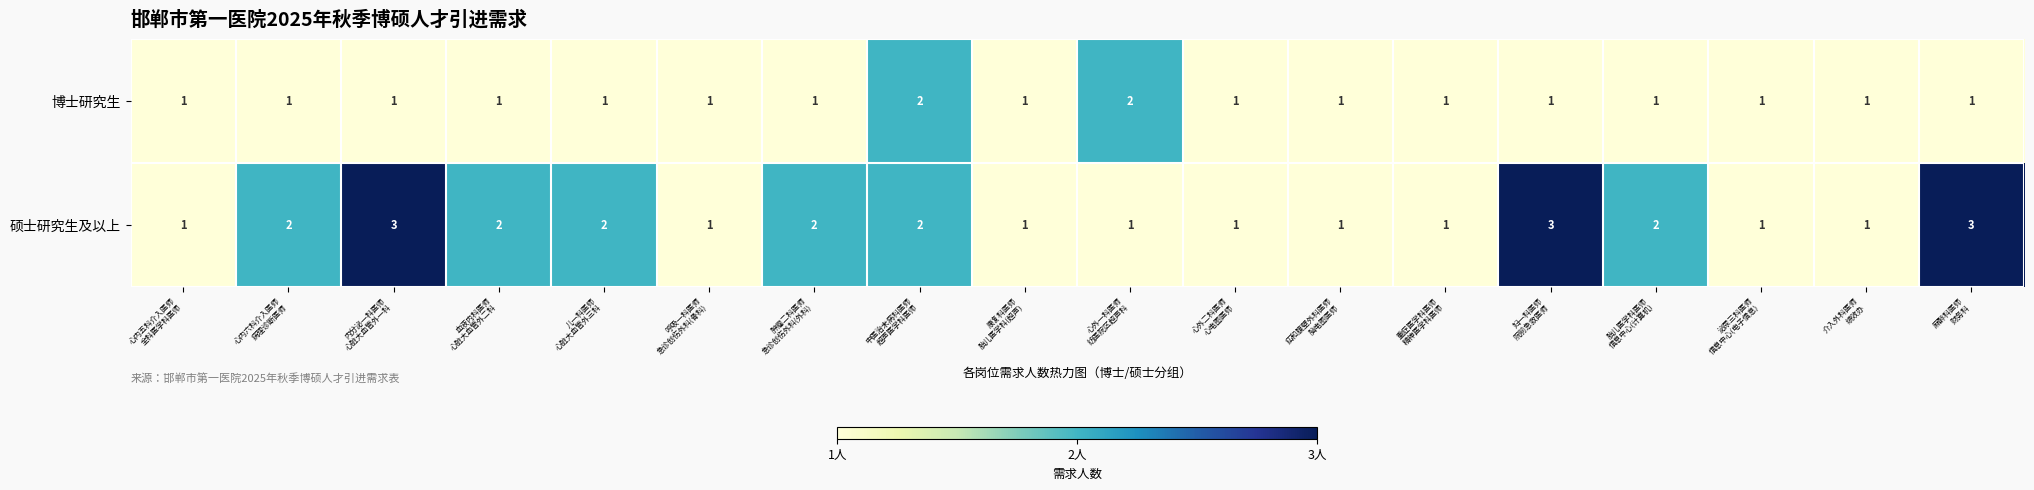

Rank the series by their maximum value, from highest to lowest.

硕士研究生及以上, 博士研究生